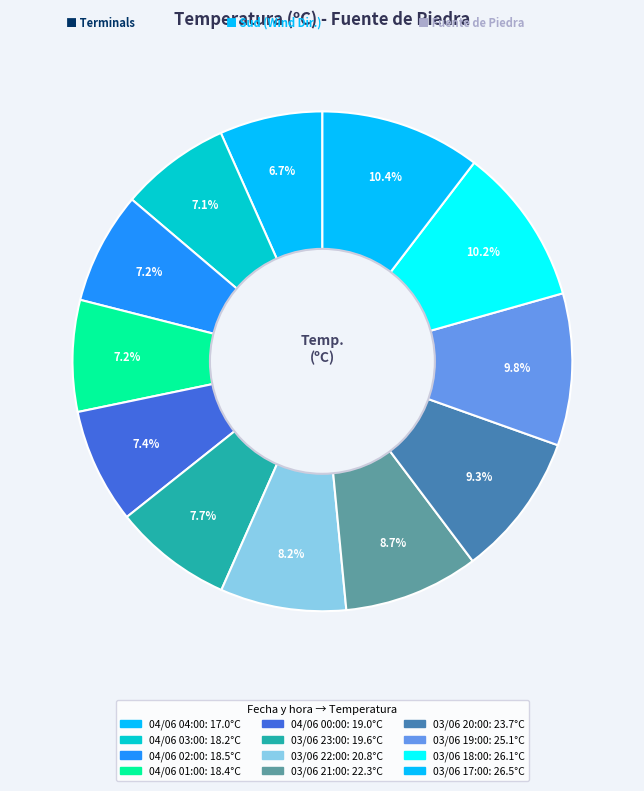

Rank the categories by value from lowest to highest.

04/06 04:00, 04/06 03:00, 04/06 01:00, 04/06 02:00, 04/06 00:00, 03/06 23:00, 03/06 22:00, 03/06 21:00, 03/06 20:00, 03/06 19:00, 03/06 18:00, 03/06 17:00